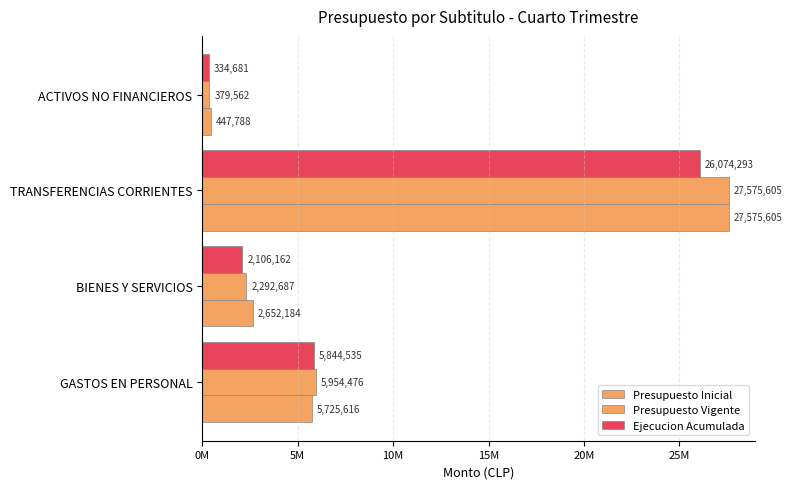

What are all the series names shown in the legend?

Presupuesto Inicial, Presupuesto Vigente, Ejecucion Acumulada